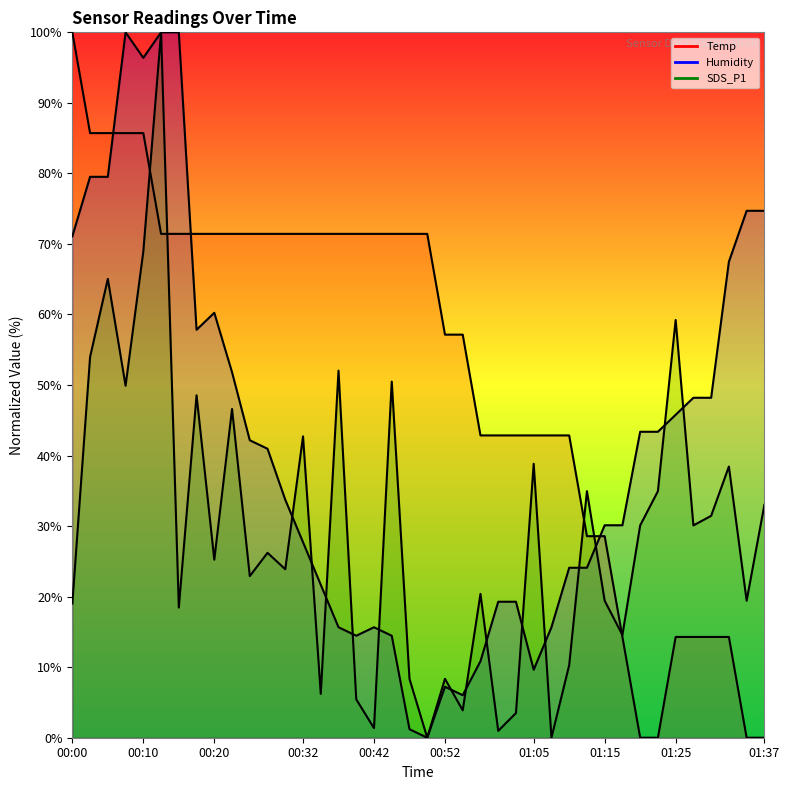

List the series in order of their overall mean, highest first.

Temp, Humidity, SDS_P1